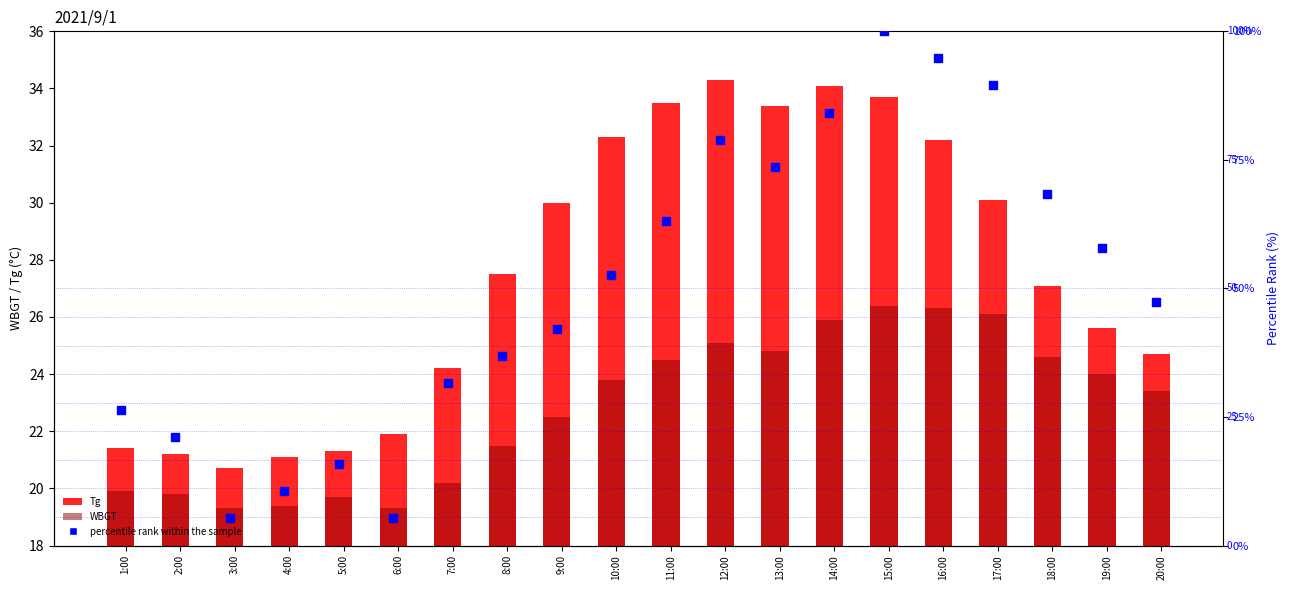

Which series reaches the maximum Y coordinate?

percentile rank within the sample